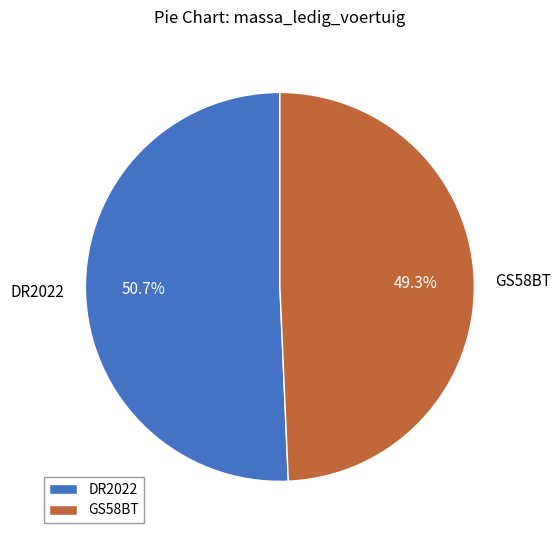

Combined, do GS58BT and DR2022 account for over 50%?

Yes